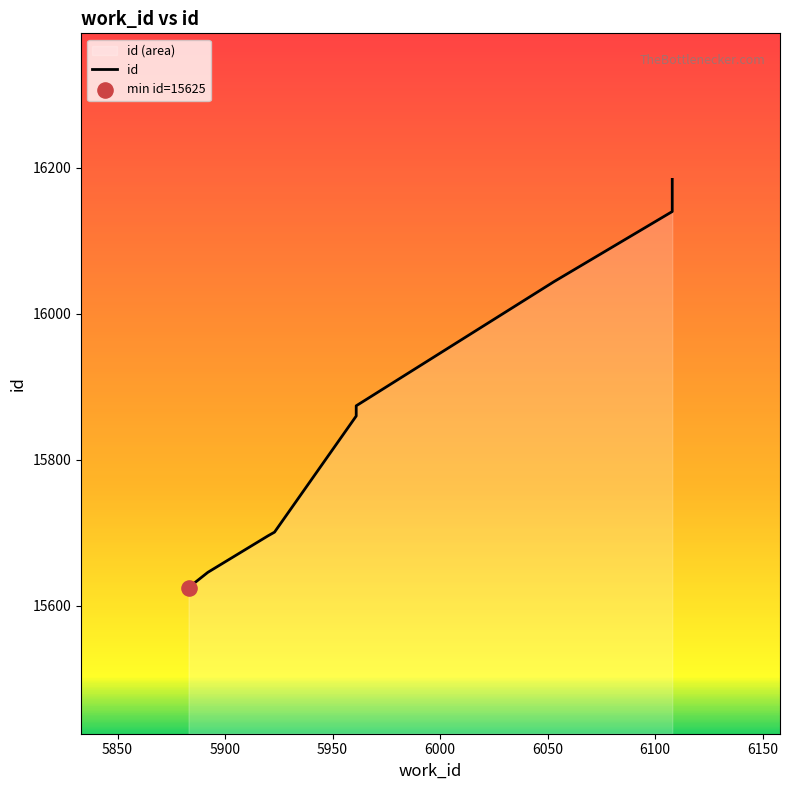

Between 6000 and 5900, which is larger?

6000